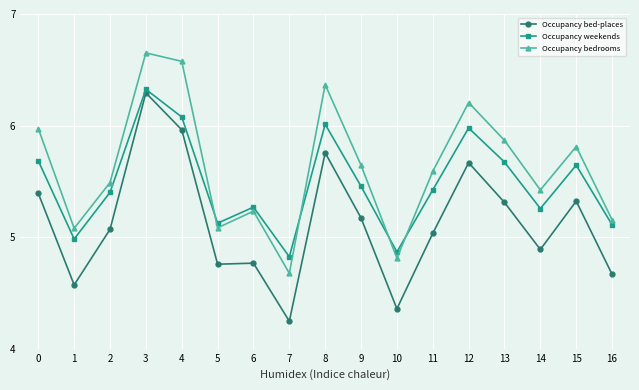

What is the spread (max minus min) of values at 6?

0.5